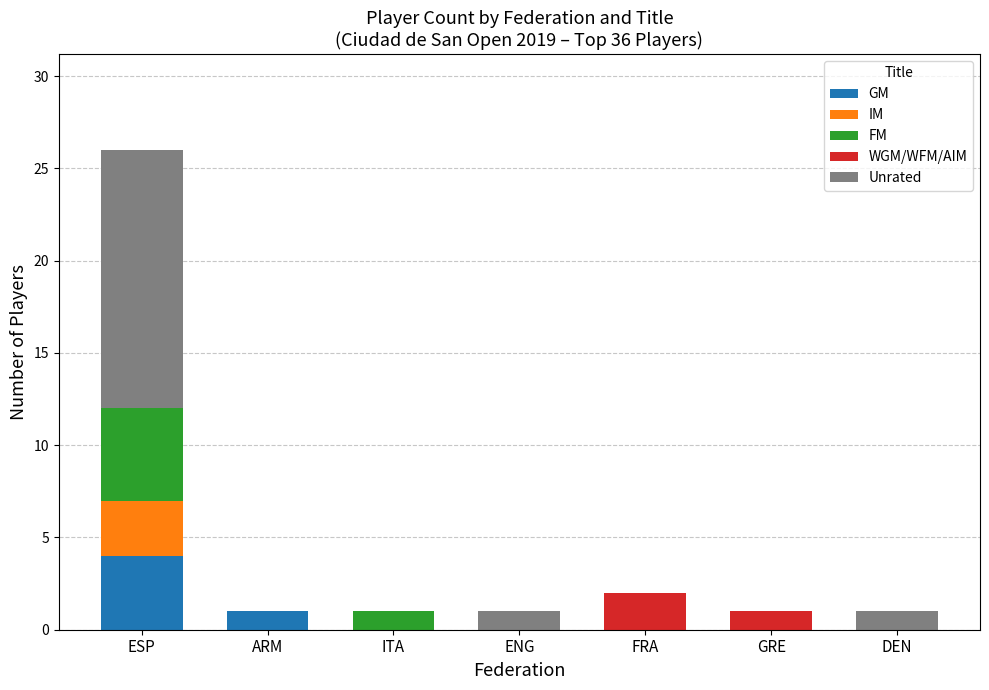

Does the chart contain stacked bars?

Yes